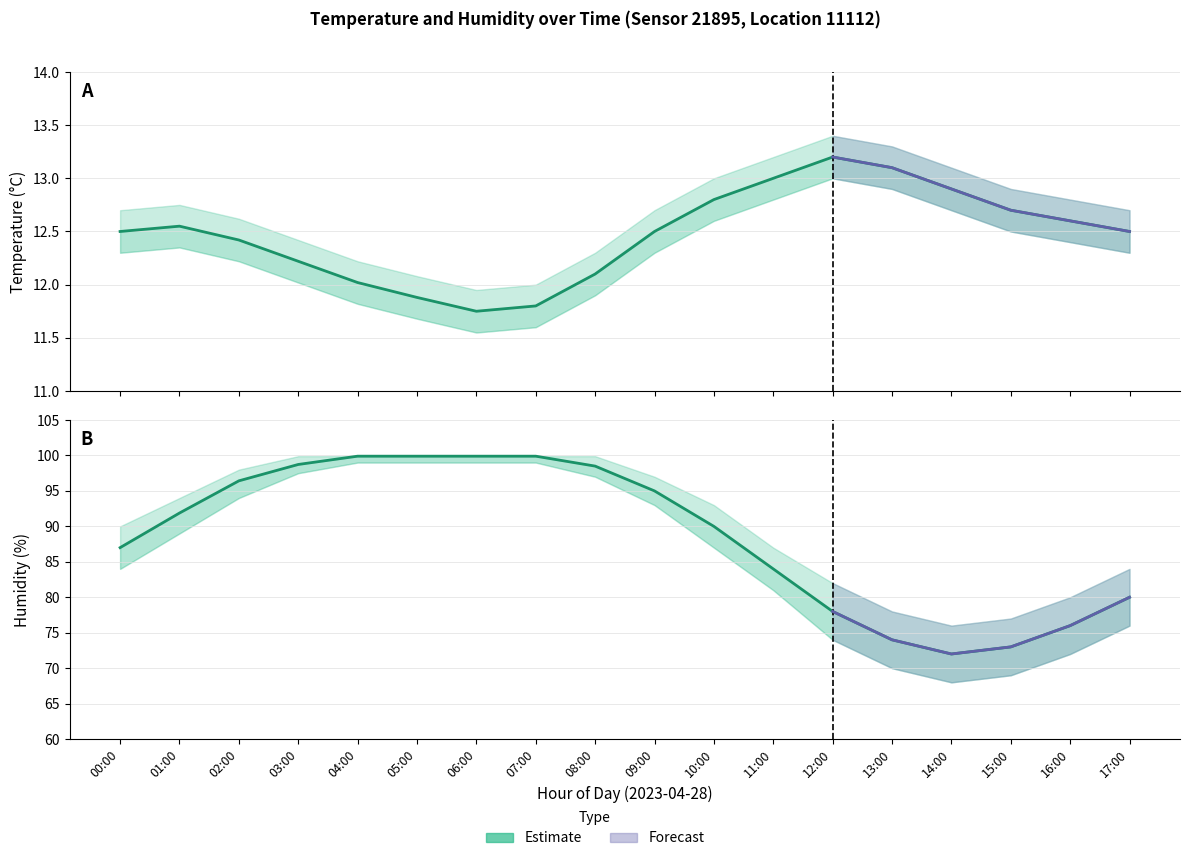

How many data points are less than 91?

9